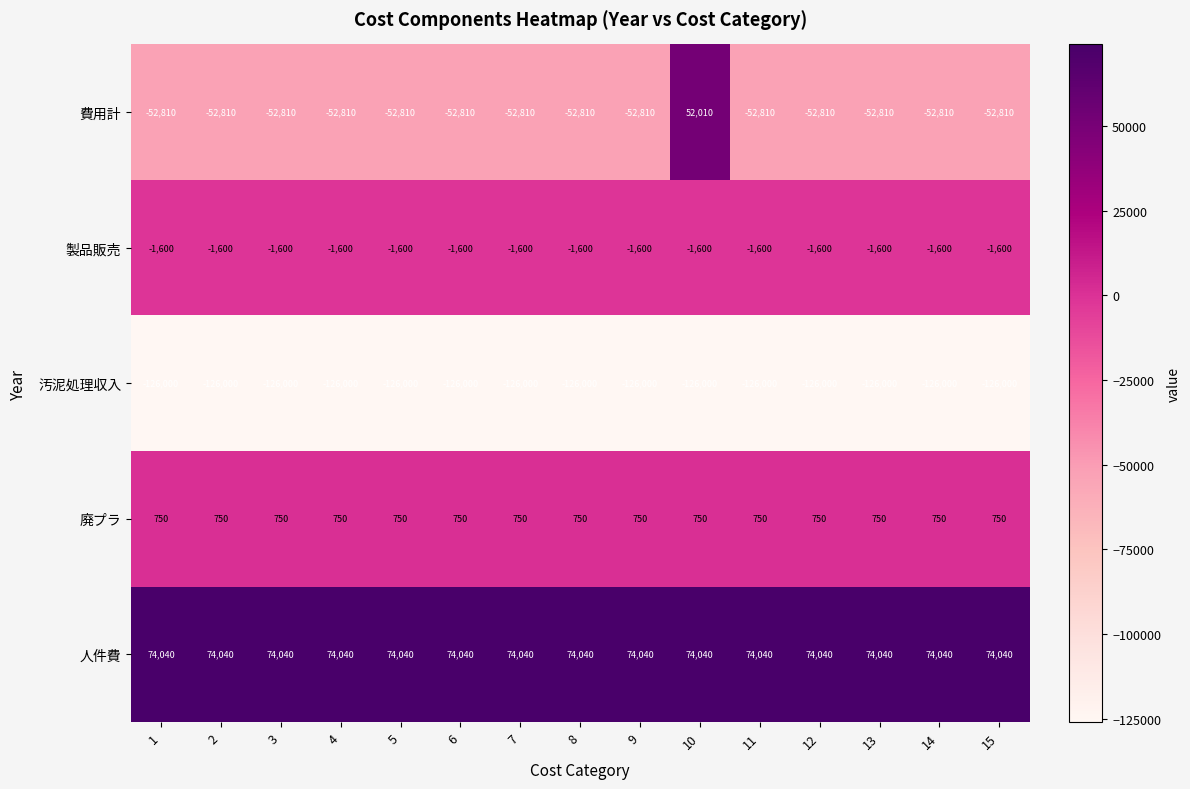

What is the sum of the 製品販売 values at 9 and 12?

-3200